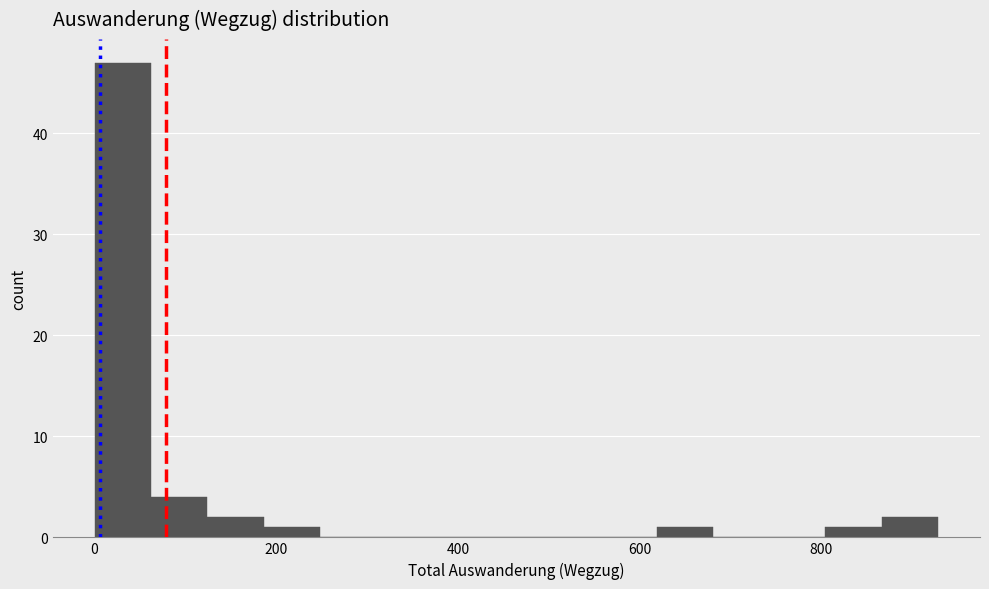

Read against the x-axis, roughly where is the centre of the tallest bar?

40